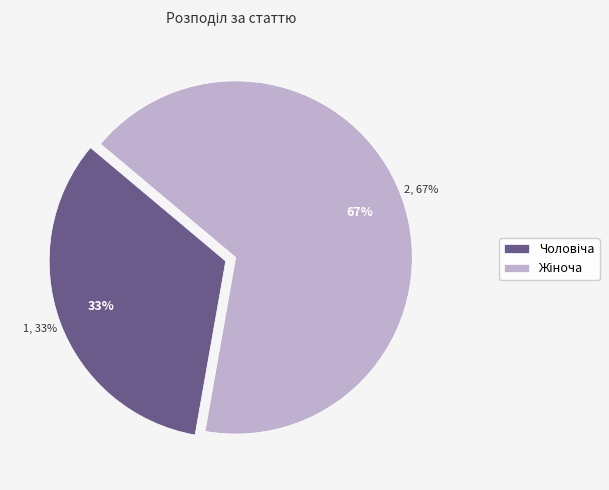

What percentage is the Жіноча slice, to the nearest percent?

67%